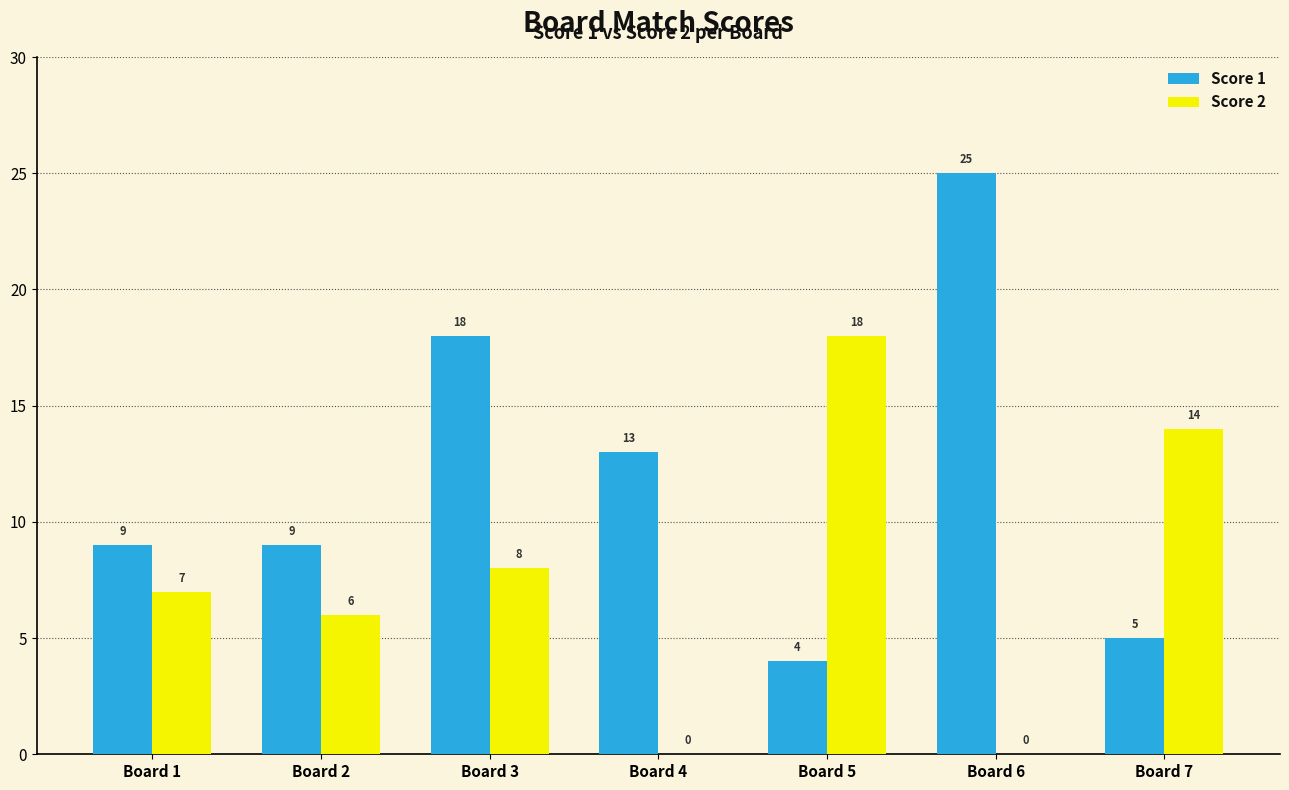

Which series has the largest total across all categories?

Score 1